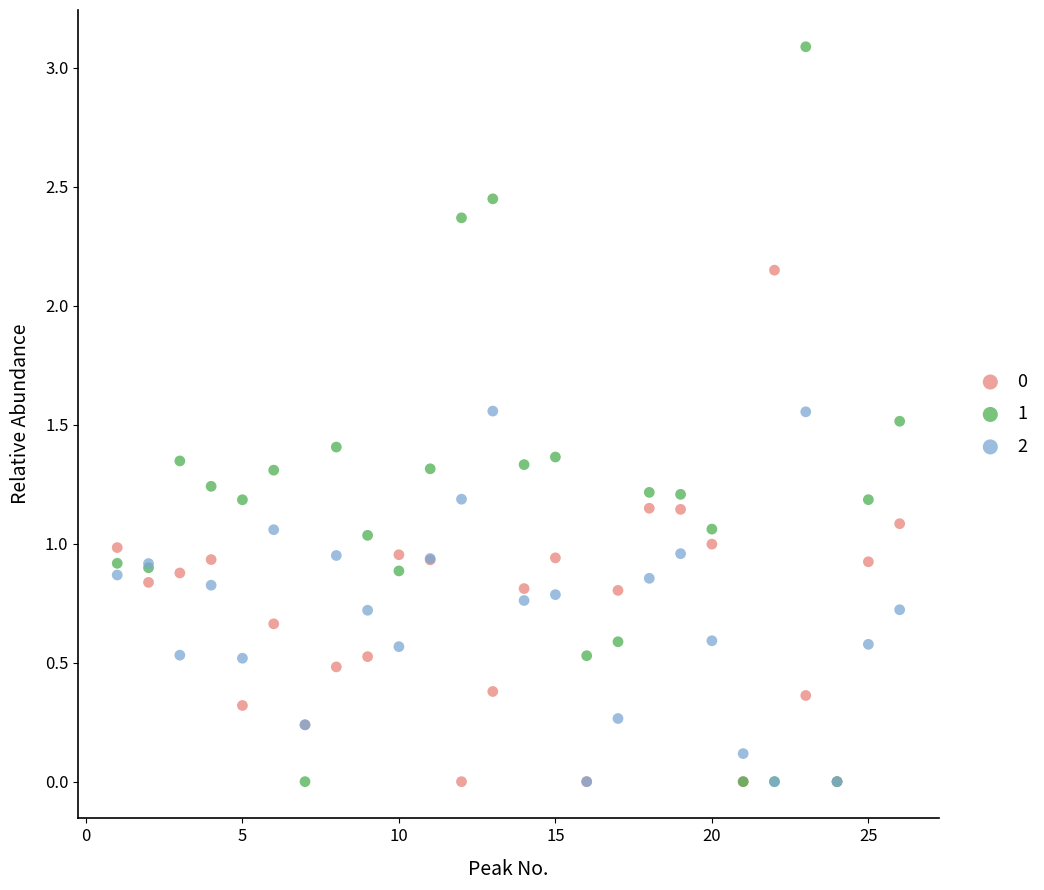

What are all the series names shown in the legend?

0, 1, 2